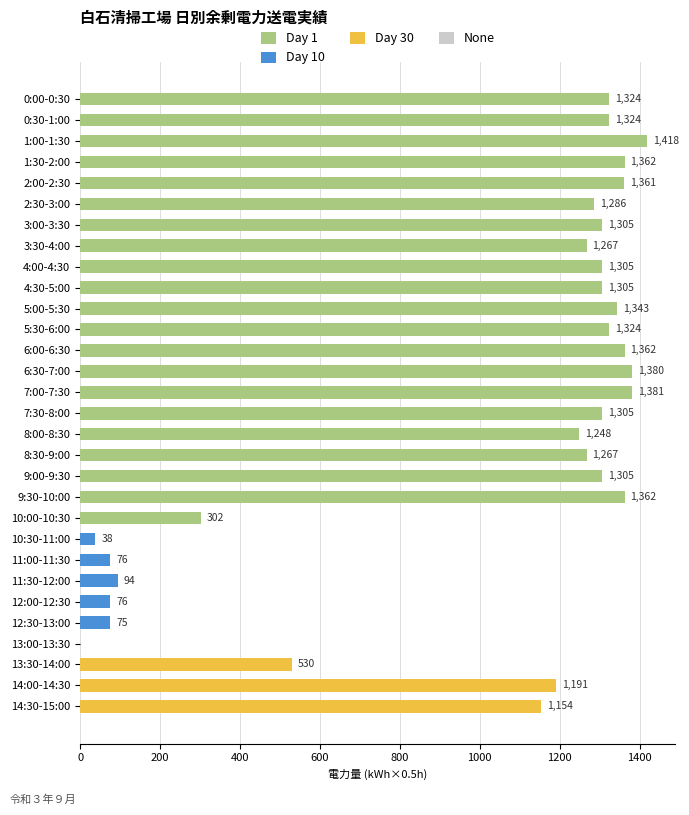

At which category is the sum across all series the highest?

1:00-1:30